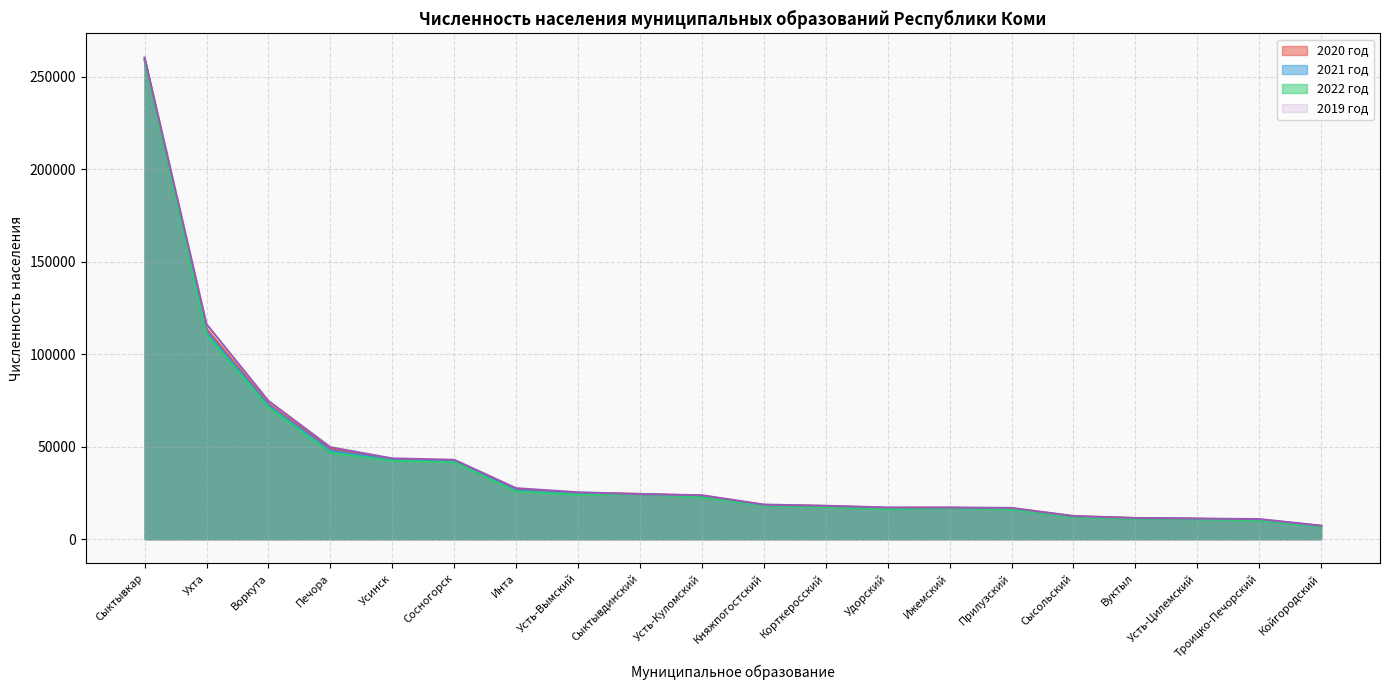

The 2020 год series shows 13318 at Сосногорск. True or false?

False